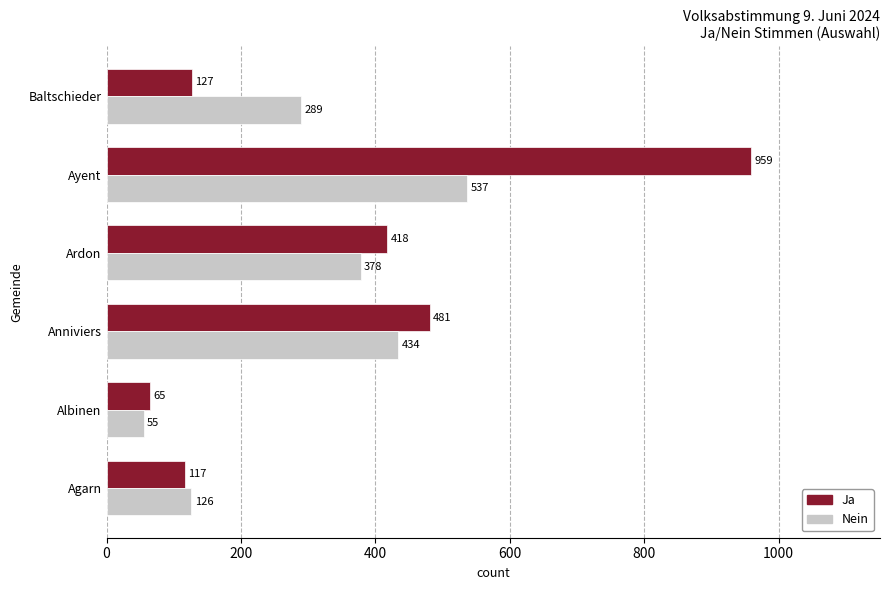

Rank the series by their maximum value, from lowest to highest.

Nein, Ja